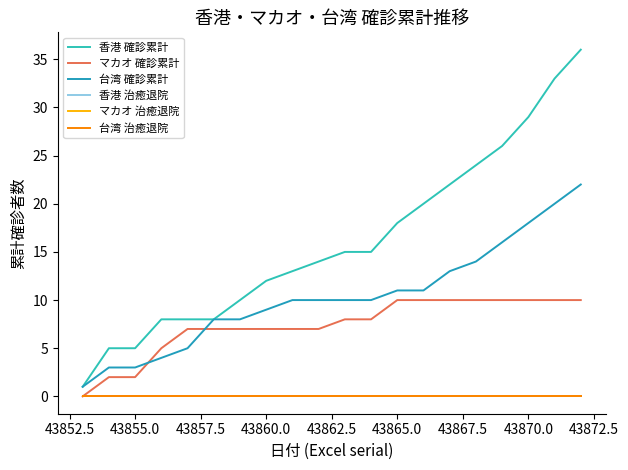

True or false: 香港 治癒退院 and マカオ 治癒退院 intersect in this chart.

False